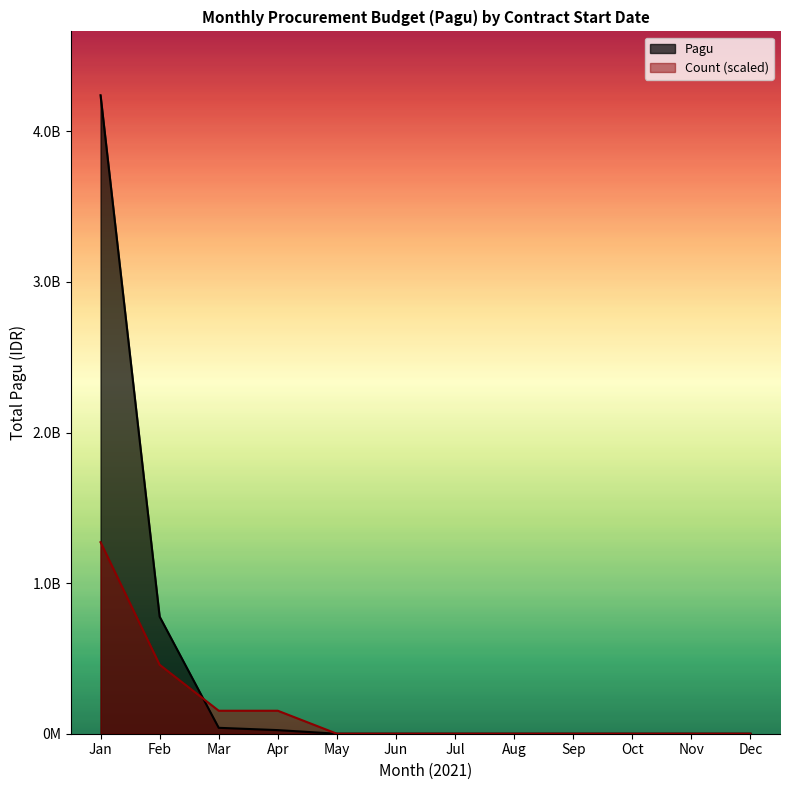

Which category has the highest value across all series?

Jan